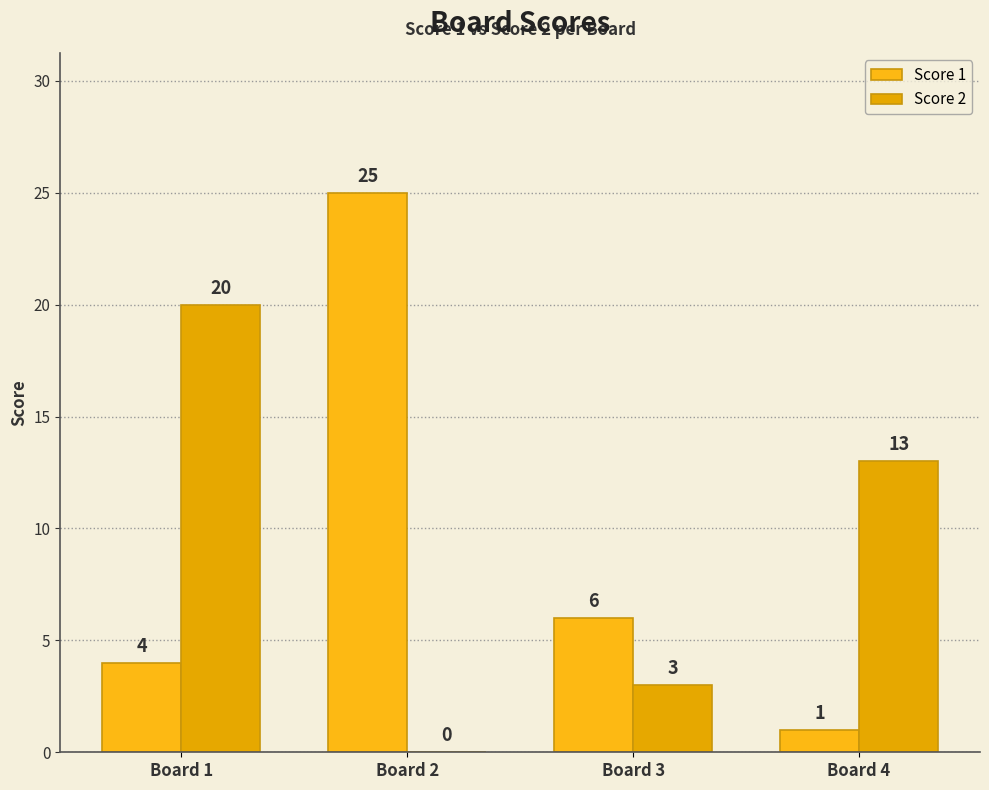

Is it true that Score 1 equals 25 at Board 2?

True